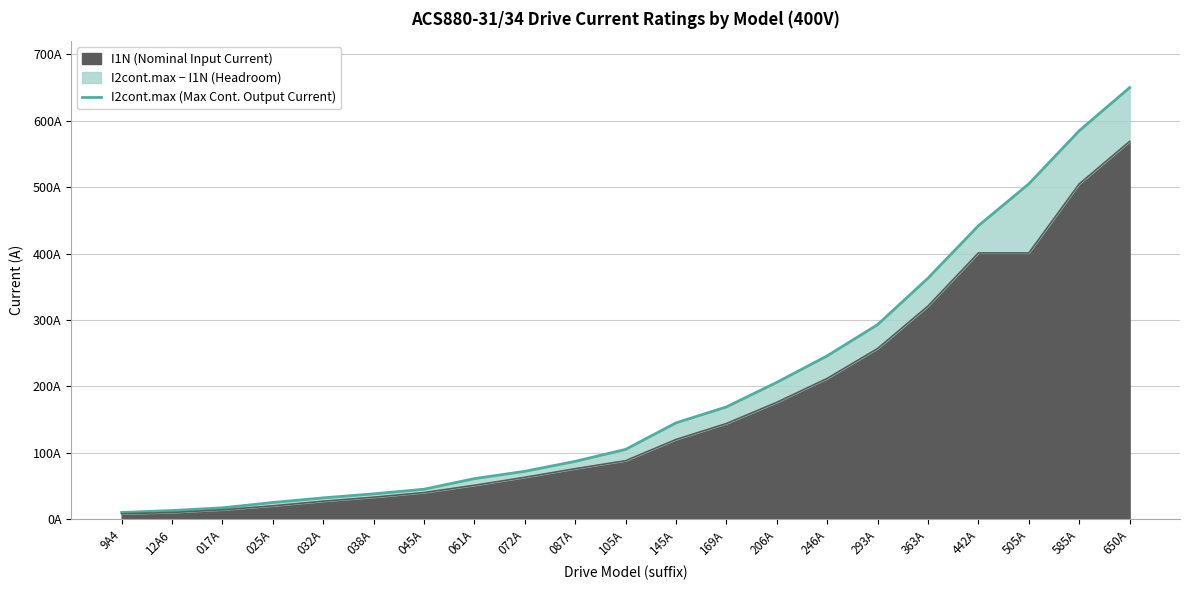

Rank the categories by value from highest to lowest.

650A, 585A, 505A, 442A, 363A, 293A, 246A, 206A, 169A, 145A, 105A, 087A, 072A, 061A, 045A, 038A, 032A, 025A, 017A, 12A6, 9A4